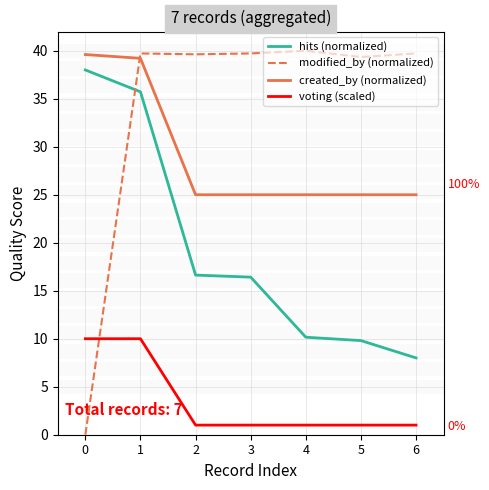

Rank the series by their maximum value, from lowest to highest.

voting (scaled), hits (normalized), created_by (normalized), modified_by (normalized)